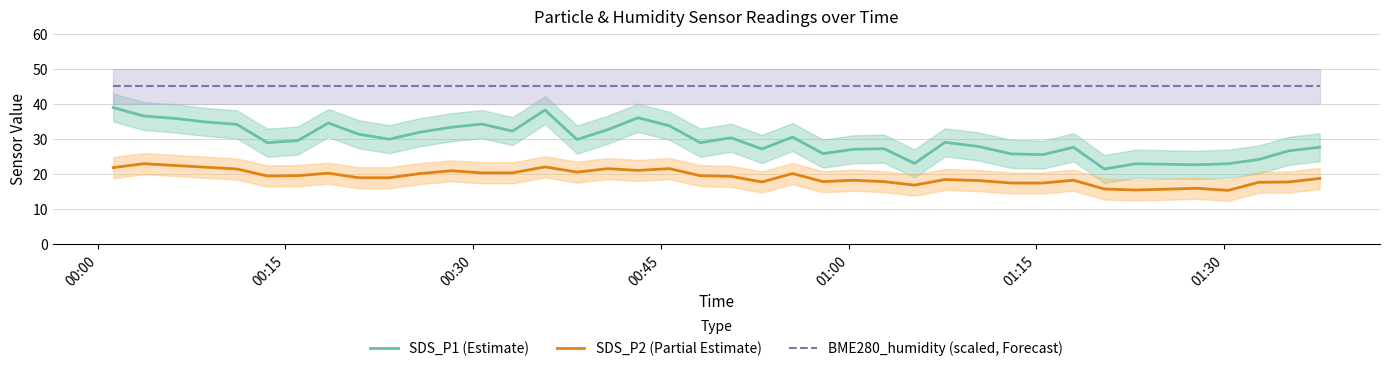

What is the average value of the SDS_P1 (Estimate) series?

29.7